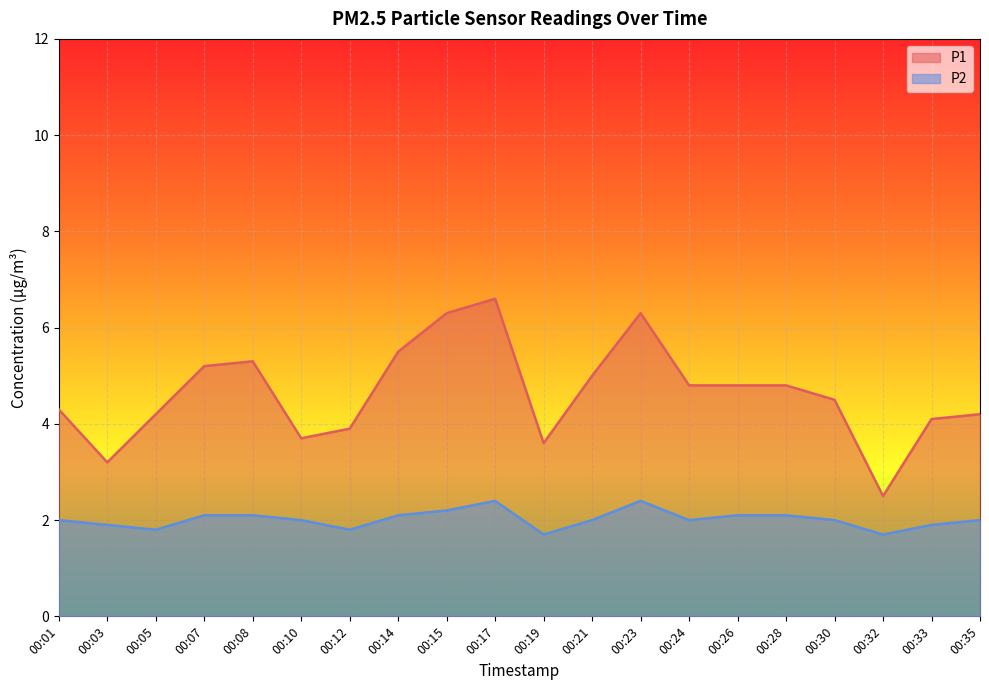

True or false: P1 and P2 cross at least once.

False